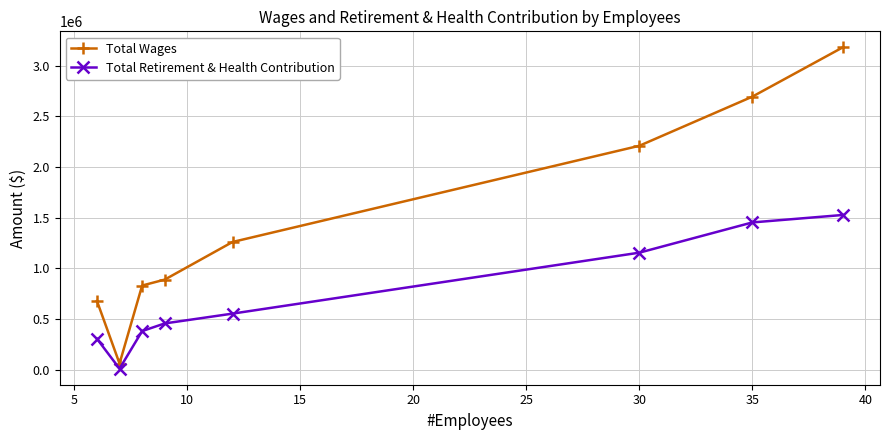

What is the greatest value displayed?

3179638